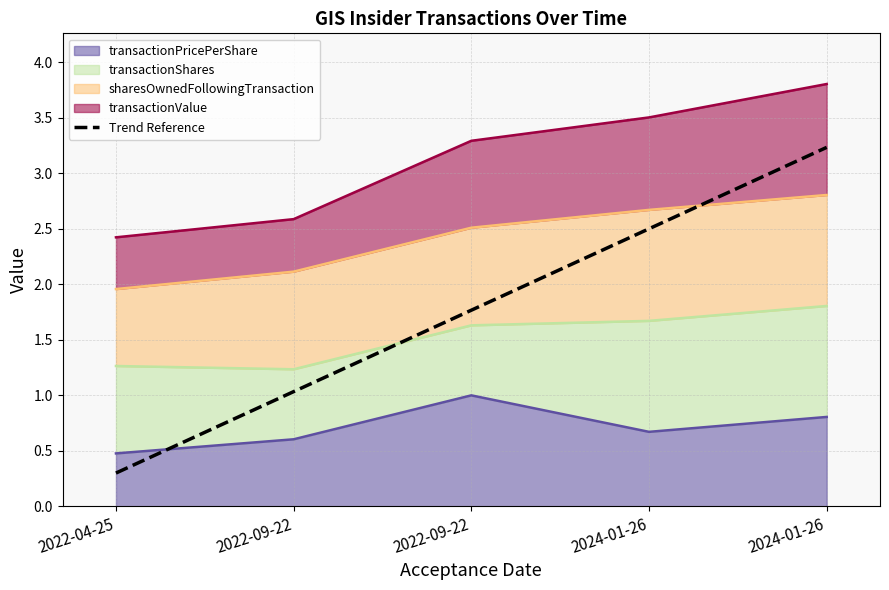

What is the label of the 3rd point from the right?

2022-09-22